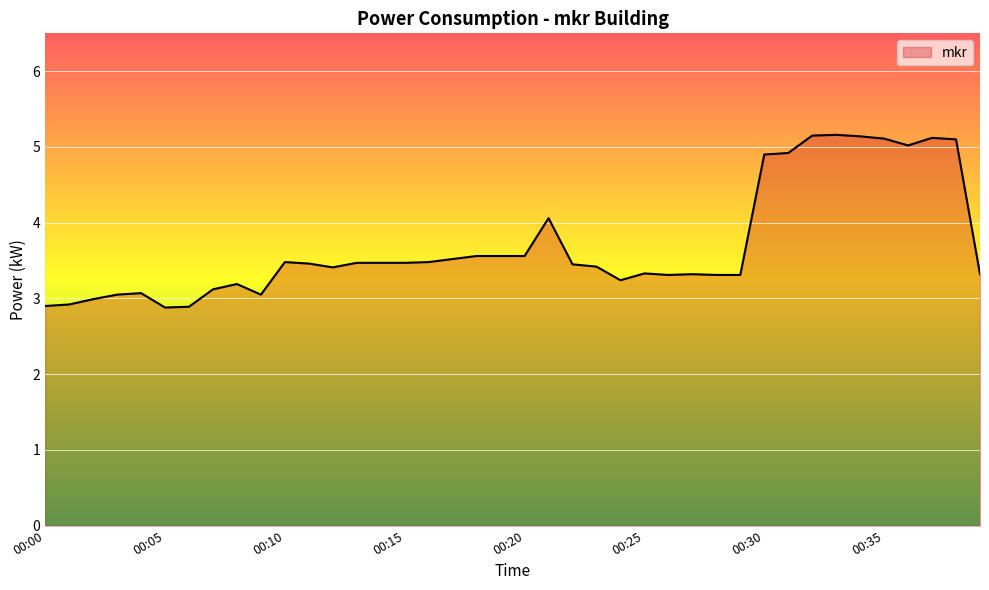

What is the maximum value shown in the chart?

5.2